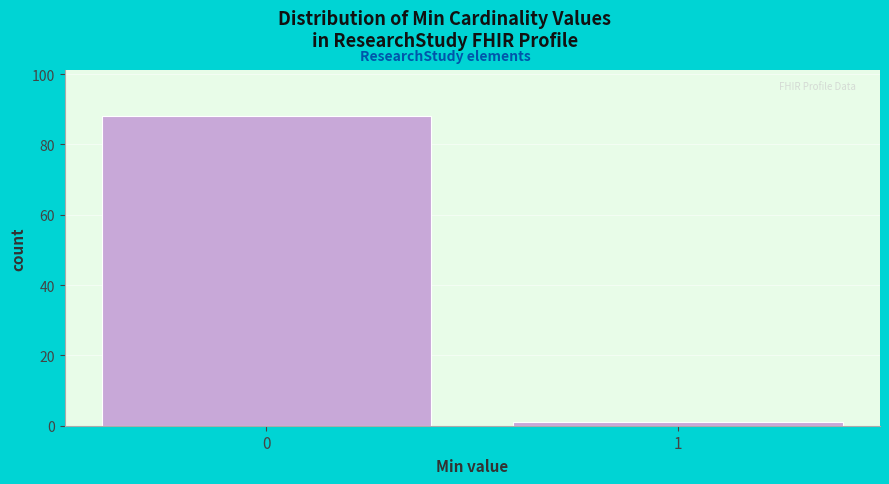

Reading left to right, extract all data points from this chart.

0=88	1=1